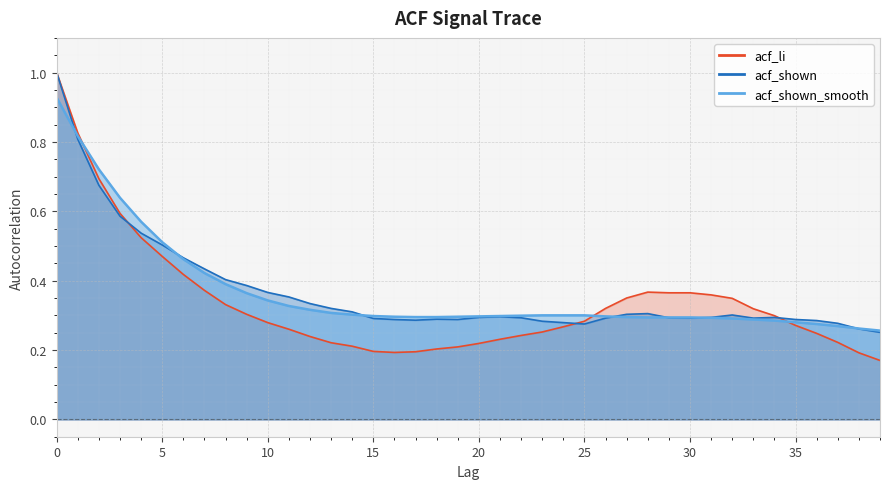

At which category does acf_li reach its first local peak?

28